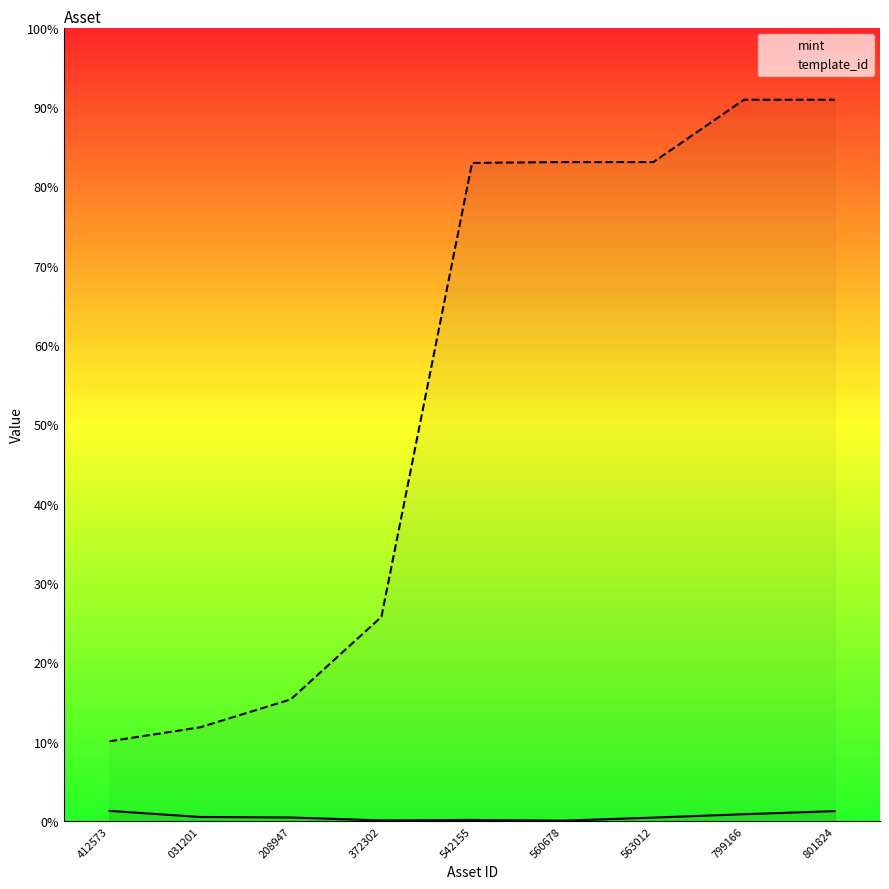

At which category does the chart reach its peak across all series?

799166